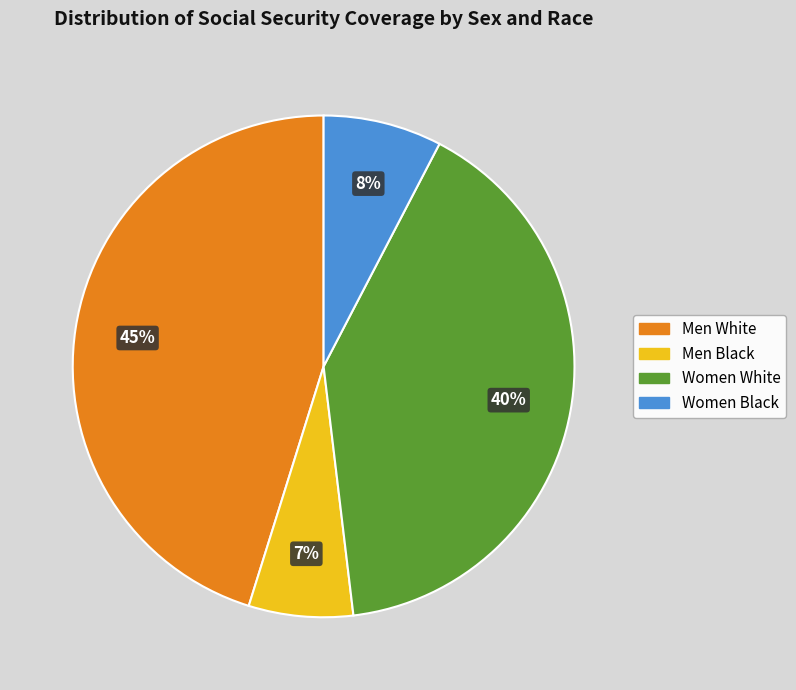

To the nearest percent, what is the difference between the largest and smallest slice percentages?

38%